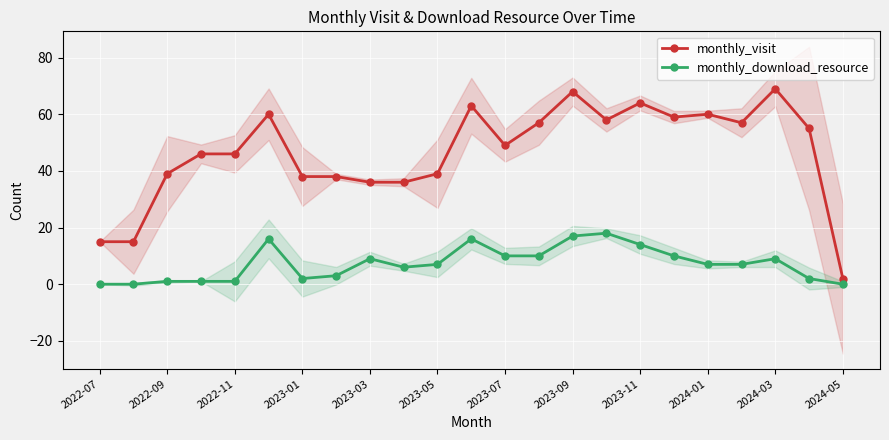

True or false: monthly_visit has more than 2 interior local peaks.

True